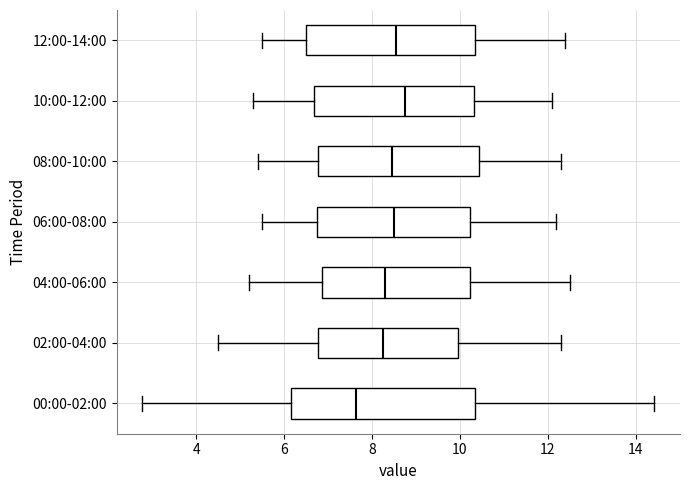

Which box's median line is the furthest to the left?

00:00-02:00